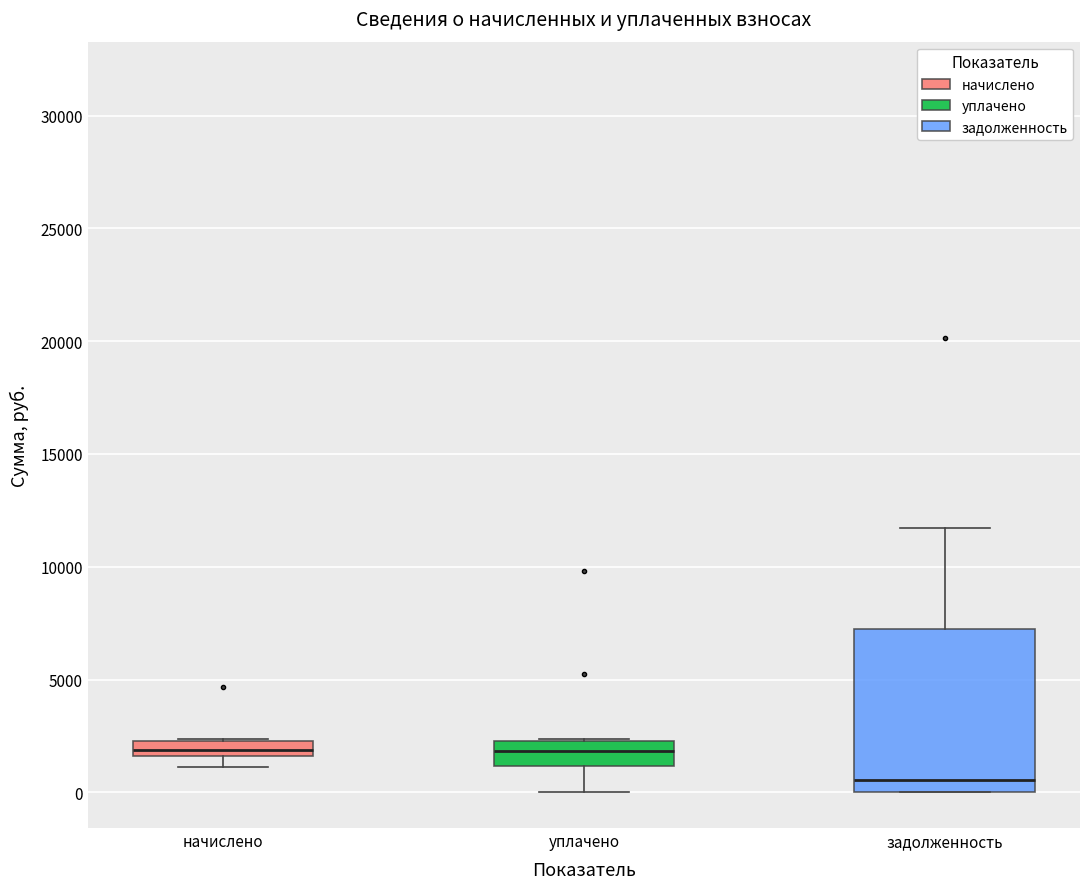

Comparing the boxes themselves (not the whiskers), which one is the tallest?

задолженность